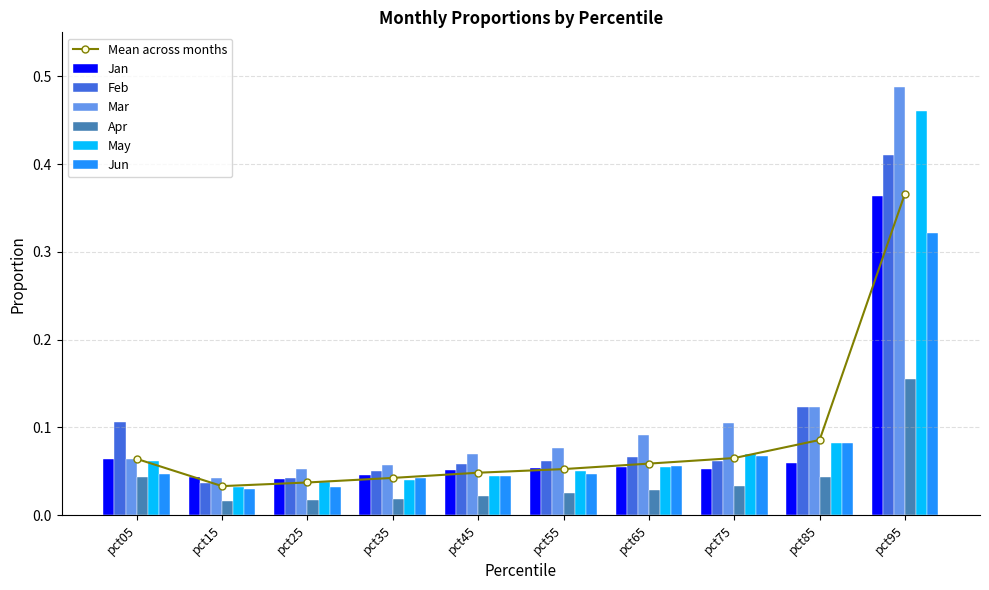

How many bars are there in each group?

6